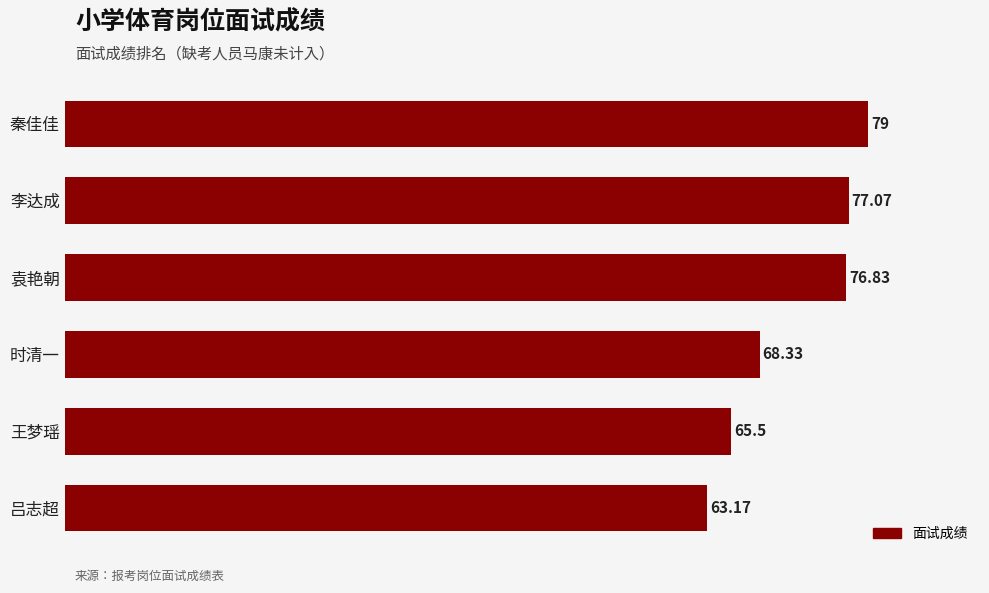

Which category has the lowest value across all series?

吕志超